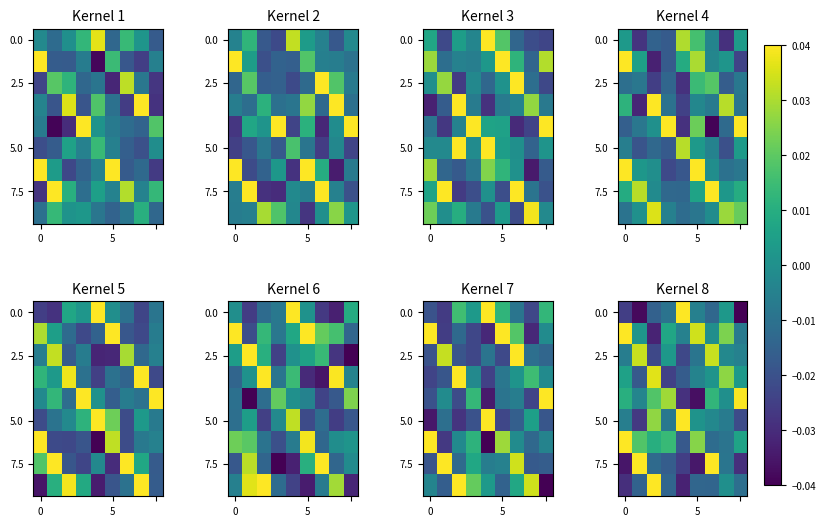

Which has a higher value, 5 or 7?

7